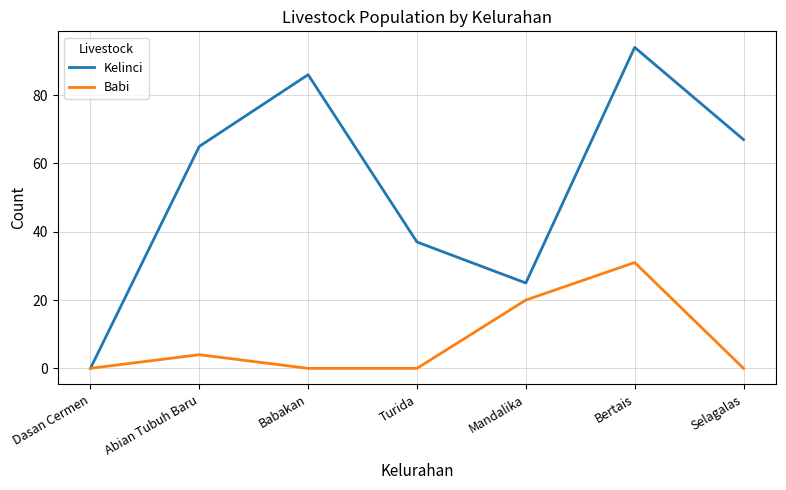

What is the approximate value of Kelinci at Mandalika?

25